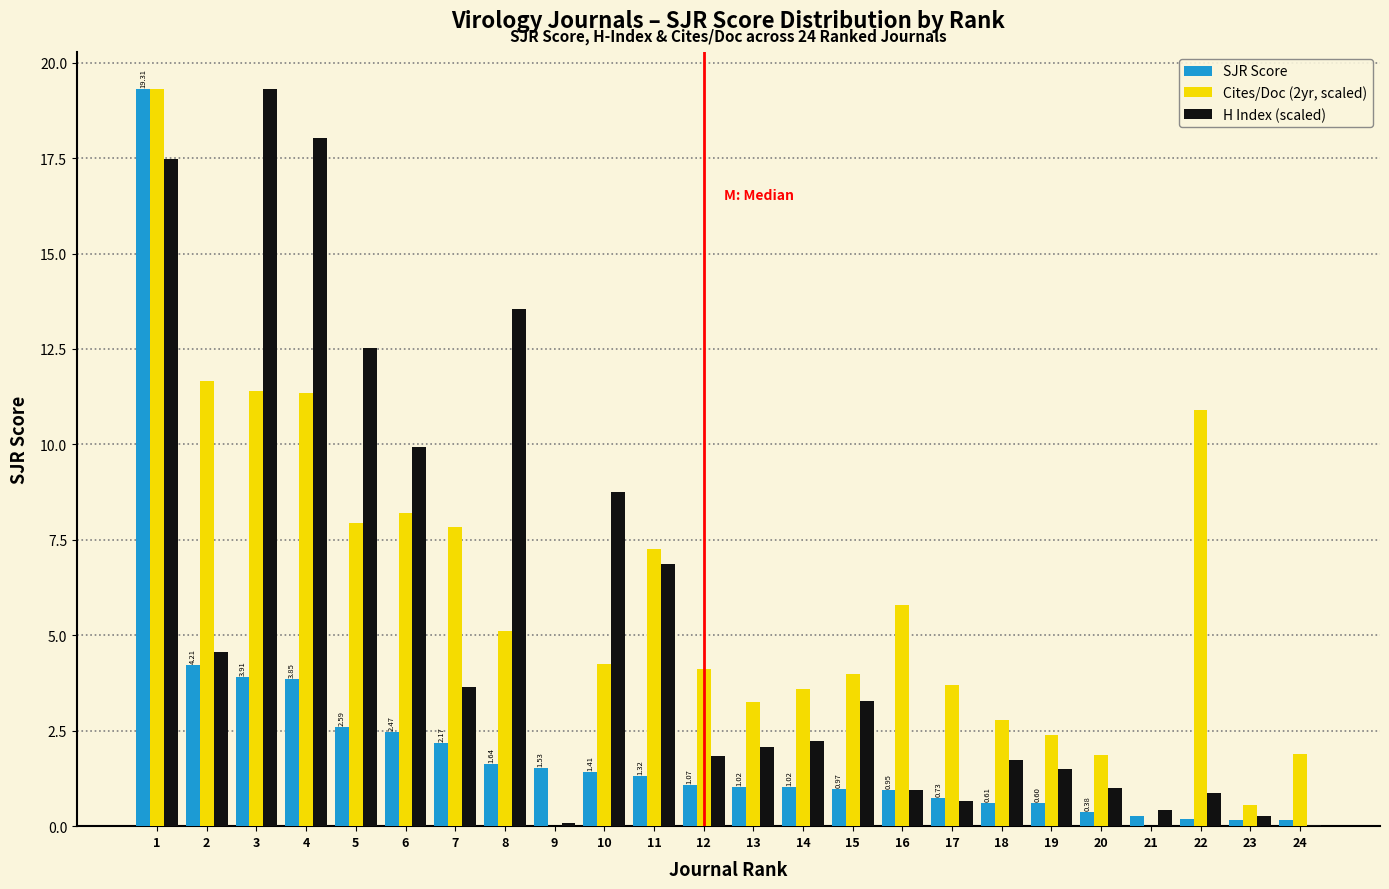

What is the total value across all series at 6?

20.6